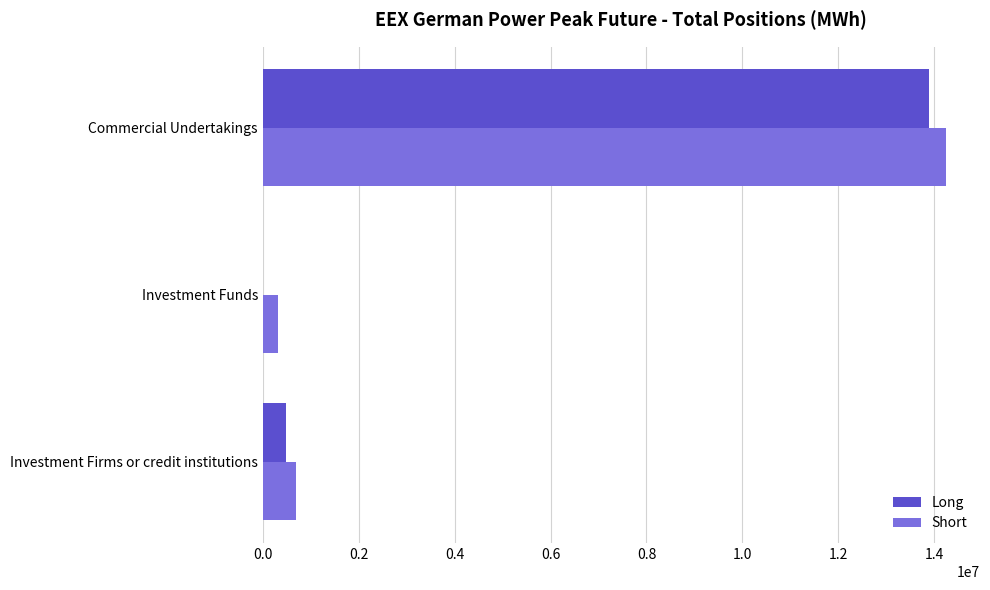

Is it true that Short equals 14241012 at Commercial Undertakings?

True